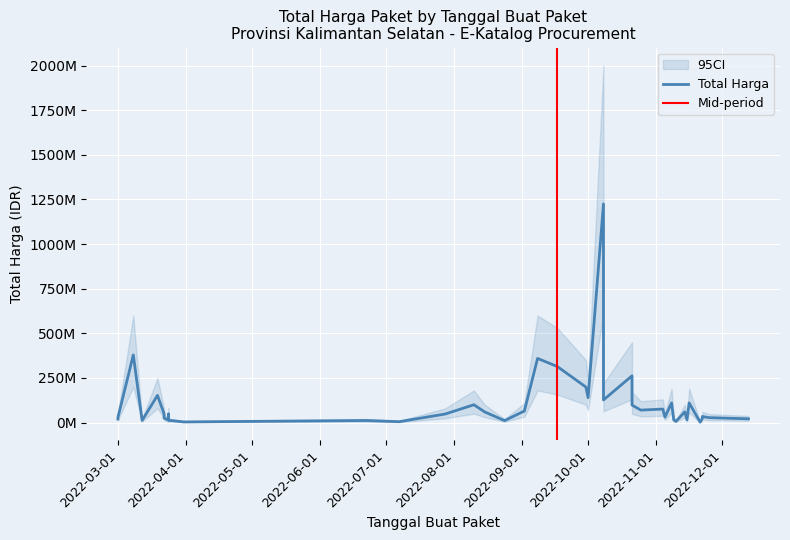

How many series are shown in this chart?

3